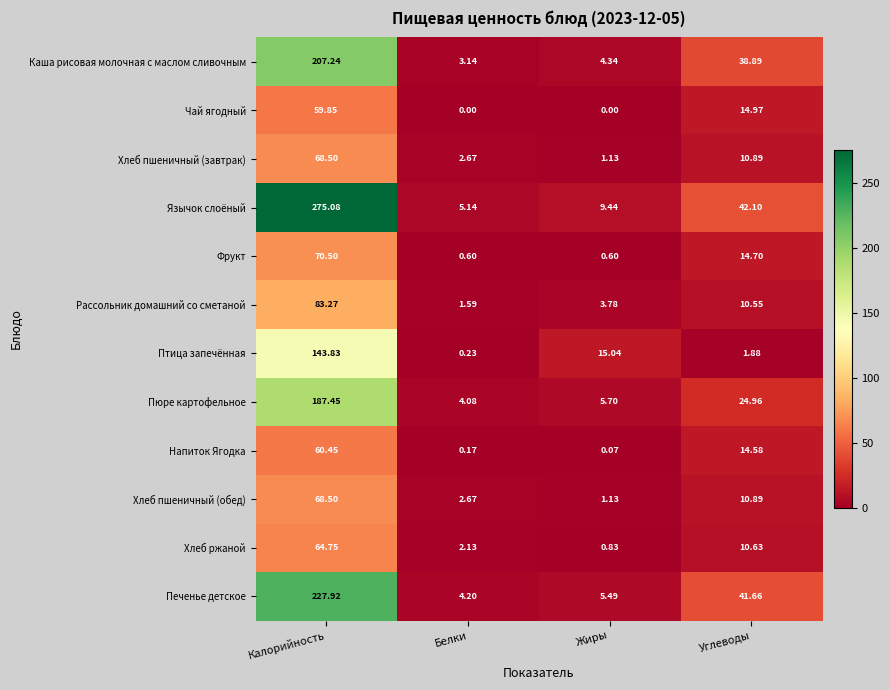

How many series are shown in this chart?

12